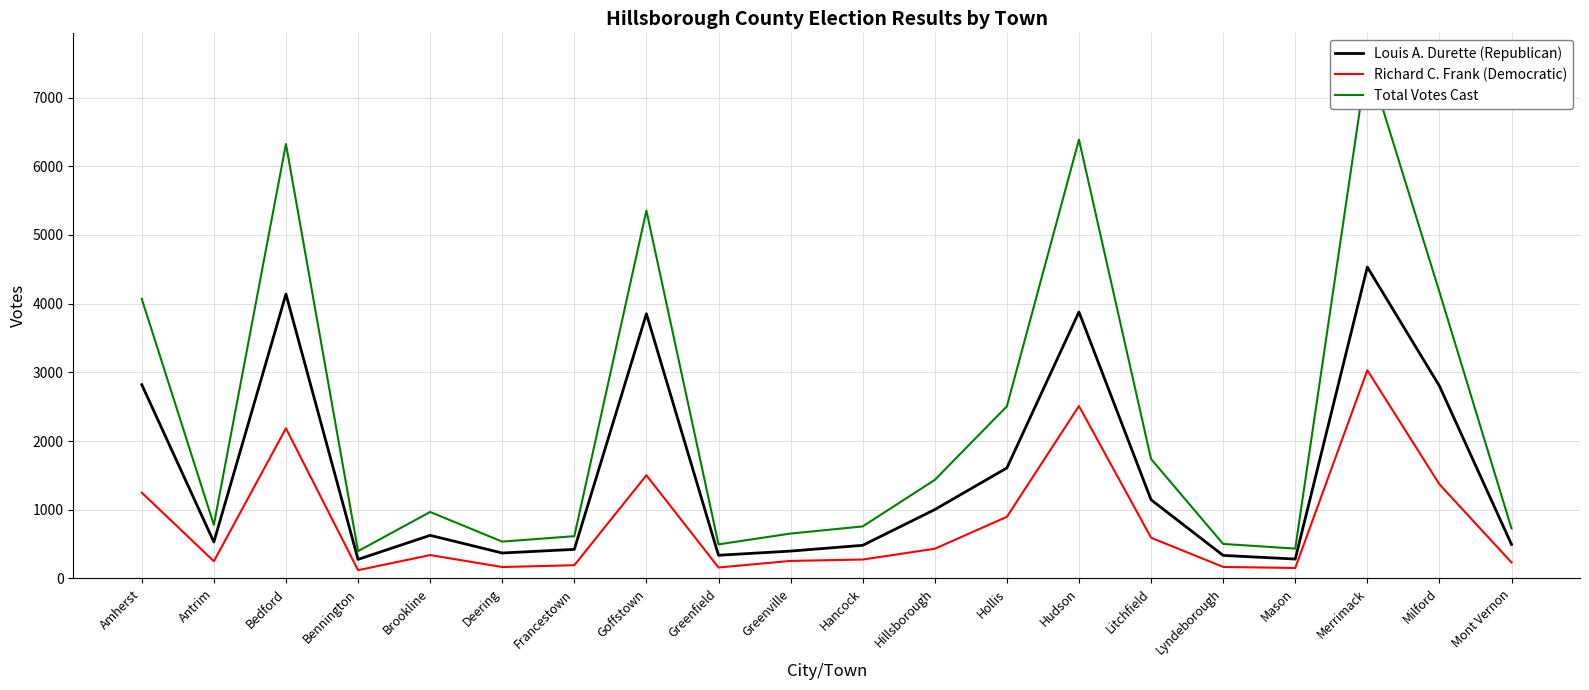

At which label does Louis A. Durette (Republican) first exceed 627?

Amherst